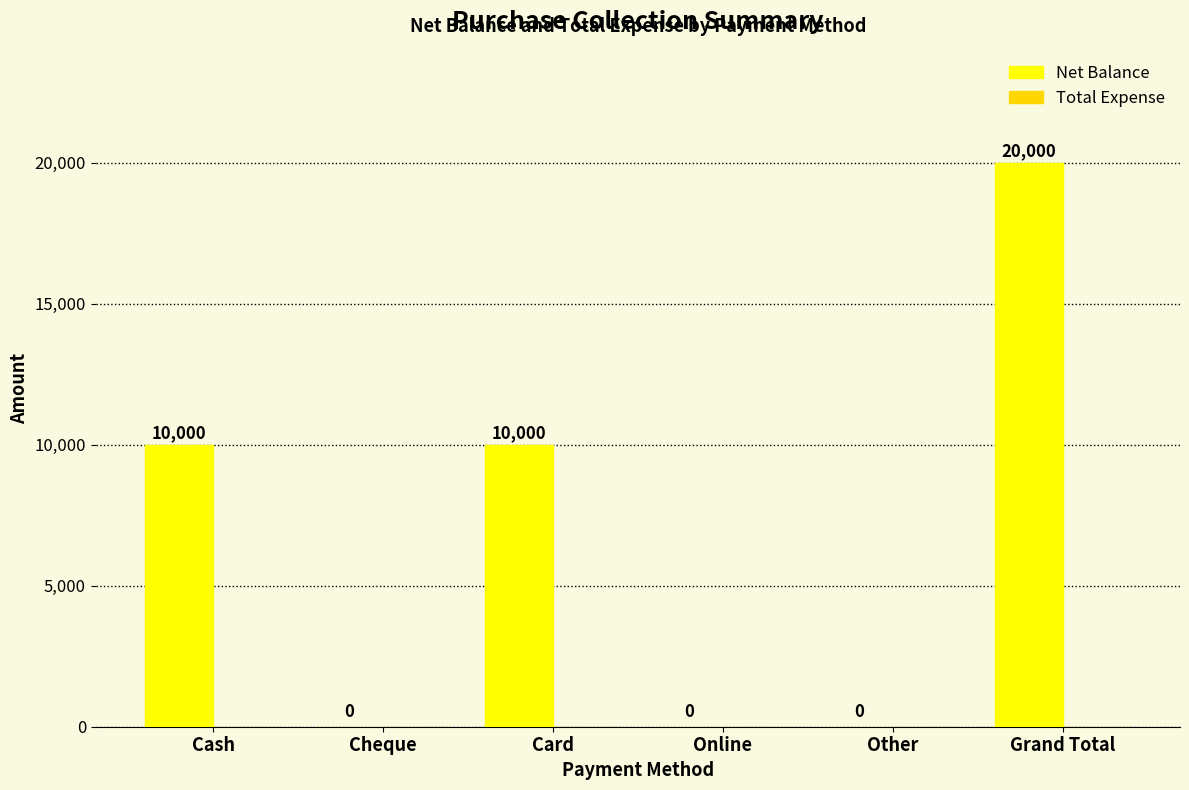

Reading left to right, list all the values displayed in this chart.

Cash=10000	Cheque=0	Card=10000	Online=0	Other=0	Grand Total=20000